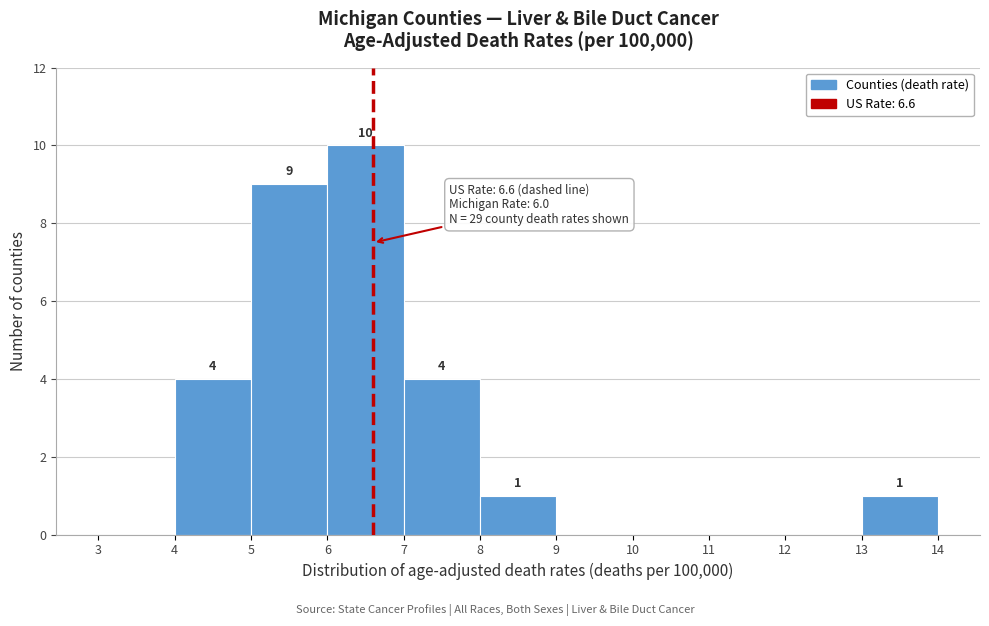

Over which range of the x-axis is the bar tallest?

6 to 7